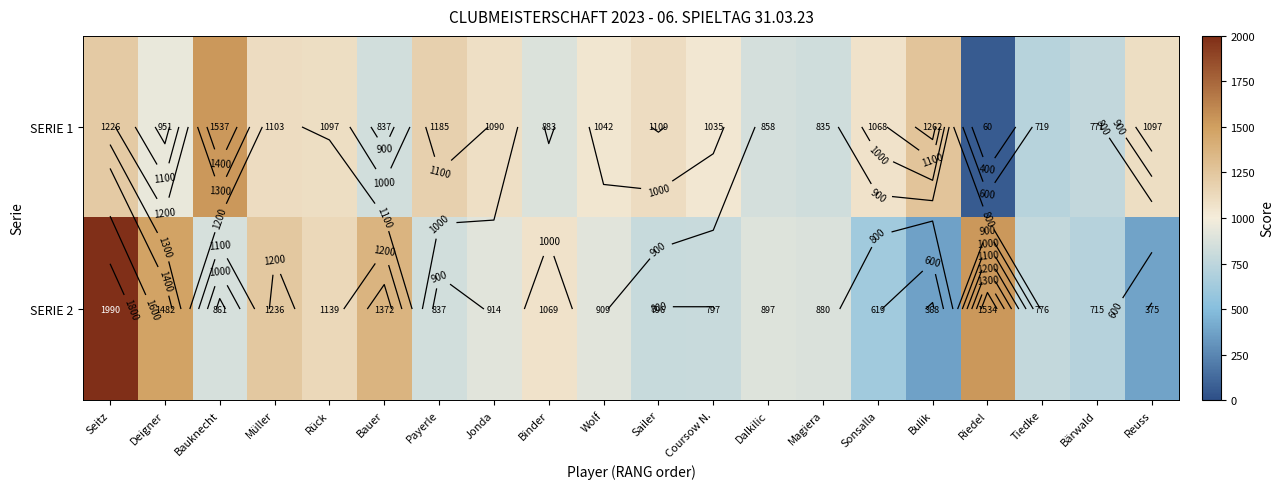

Where does the SERIE 2 series first go above 897?

Seitz